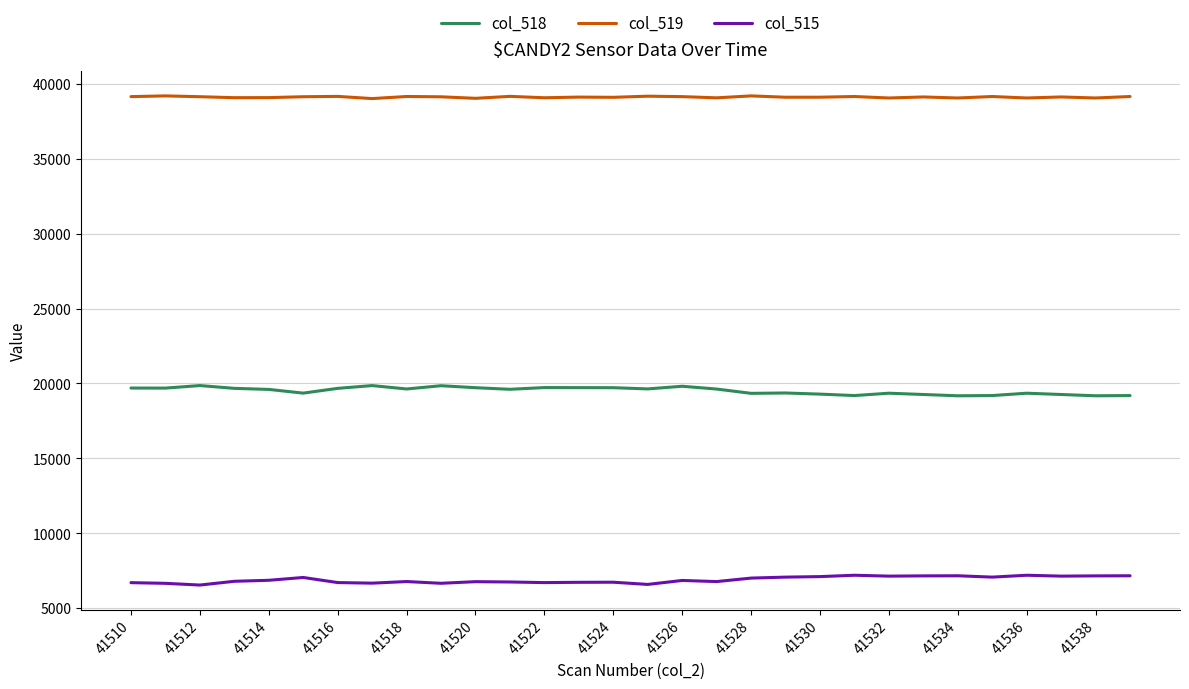

List the series in order of their peak value, highest first.

col_519, col_518, col_515